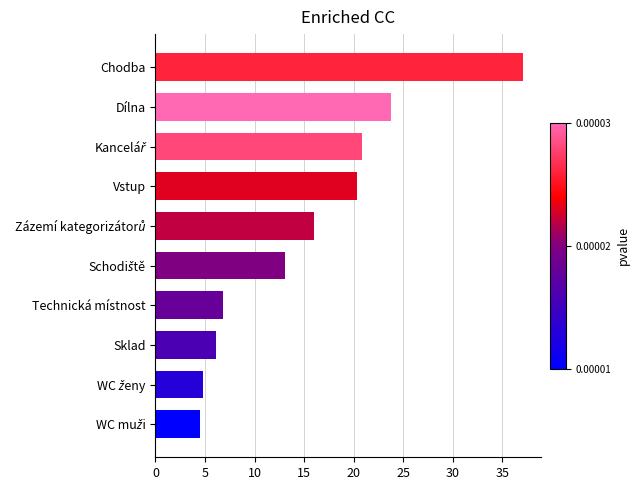

What is the sum of all values?

153.4